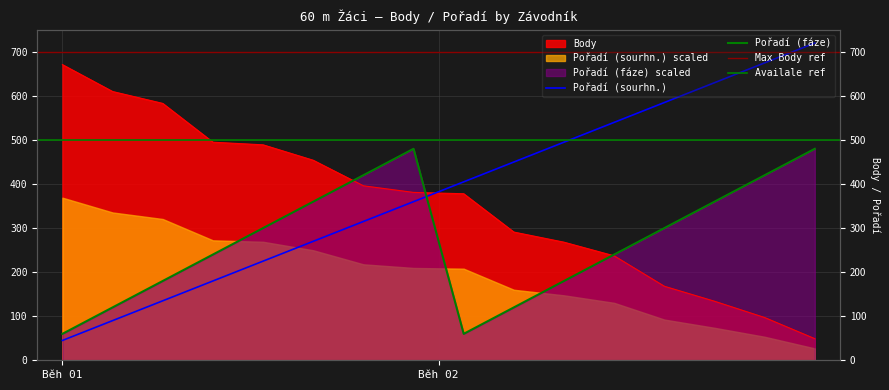

Rank the series at Kouba Jáchym from highest to lowest value.

Pořadí (fáze), Body, Pořadí (sourhn.)